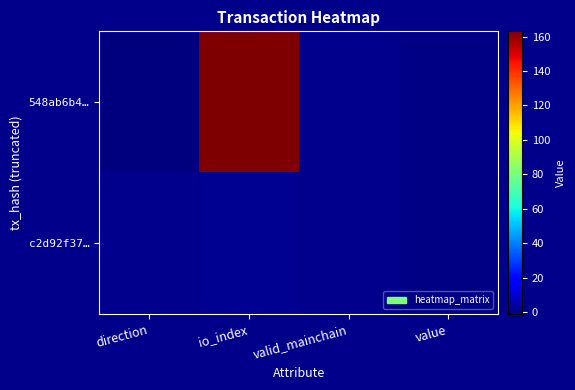

Reading right to left, what are all the values shown in this chart?

548ab6b4…: value=0	valid_mainchain=1	io_index=163	direction=-1
c2d92f37…: value=0	valid_mainchain=1	io_index=2	direction=1